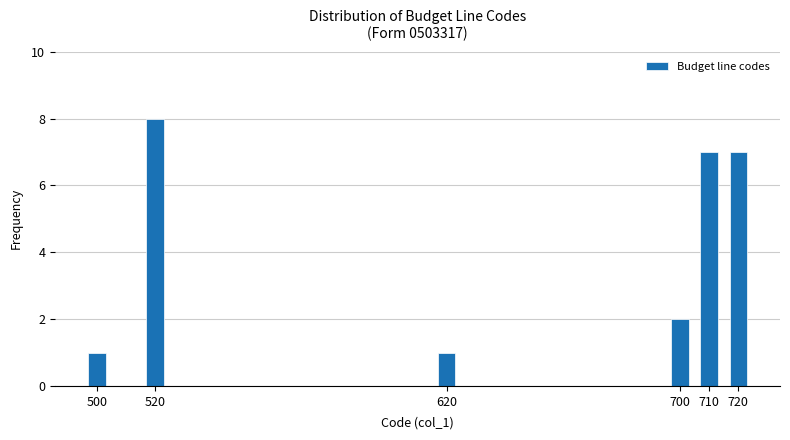

Reading right to left, extract all data points from this chart.

720=7	710=7	700=2	620=1	520=8	500=1